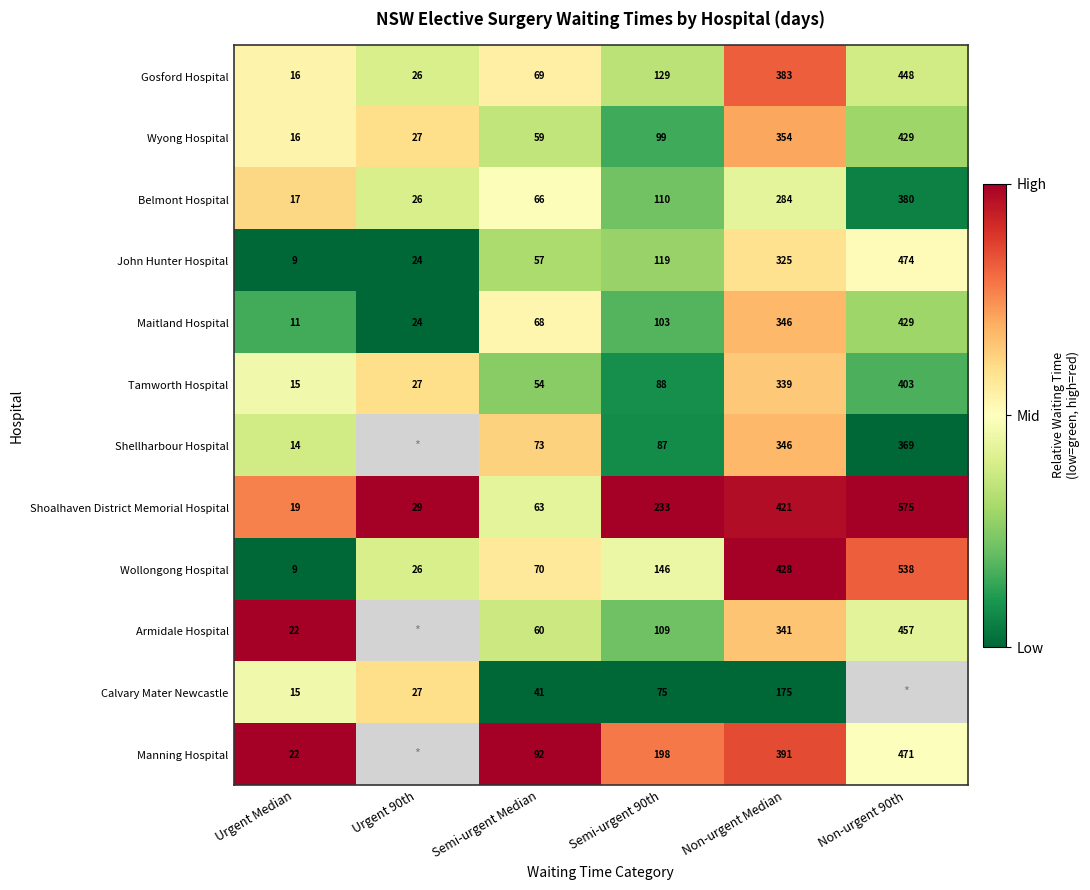

Is the value of Shellharbour Hospital at Non-urgent Median greater than the value of Wollongong Hospital at Non-urgent 90th?

No